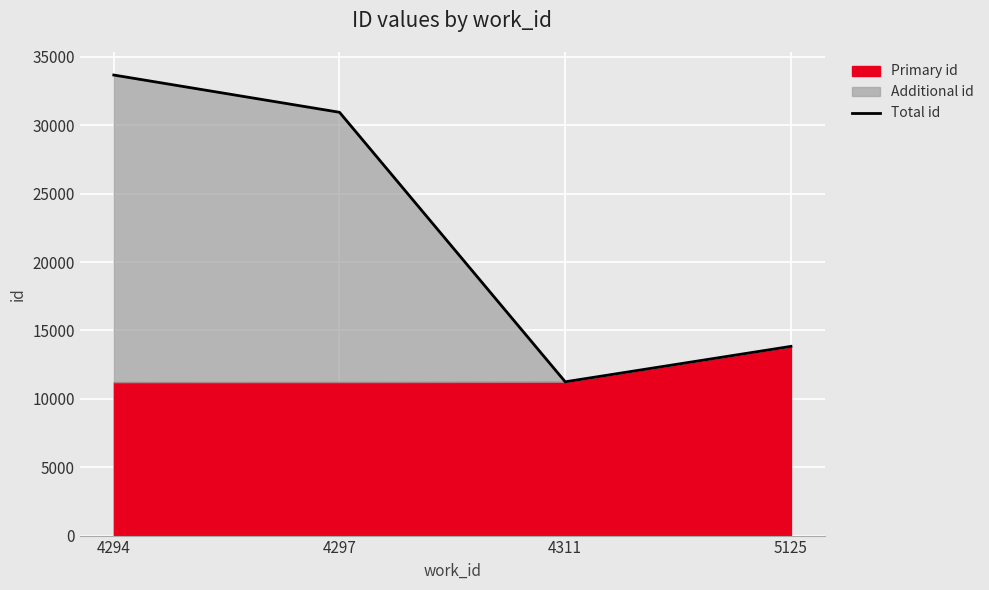

The chart shows a value of 7215 at 5125. True or false?

False